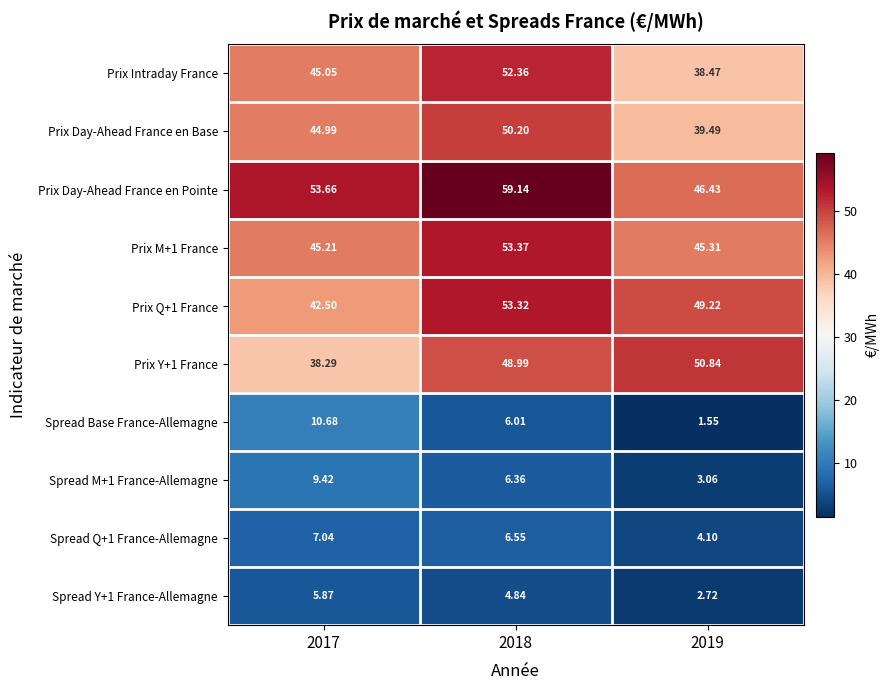

Count the number of data series in this chart.

10